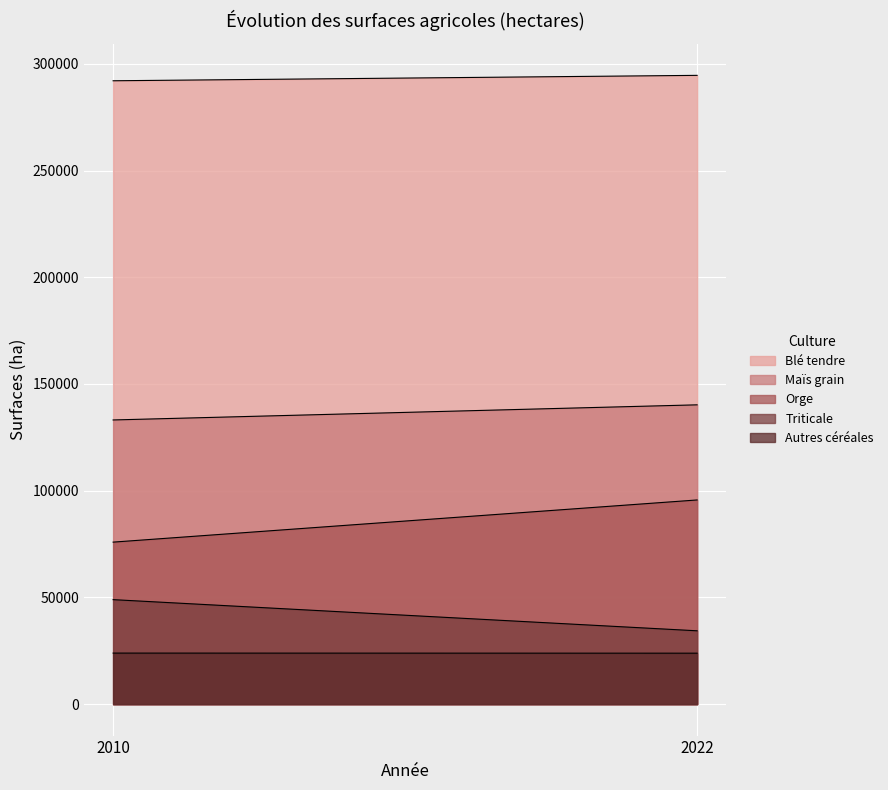

True or false: Autres céréales has a value of 23880 at 2022.

True